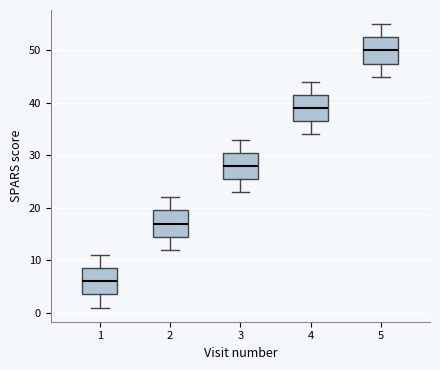

Which box's median line is the lowest?

1